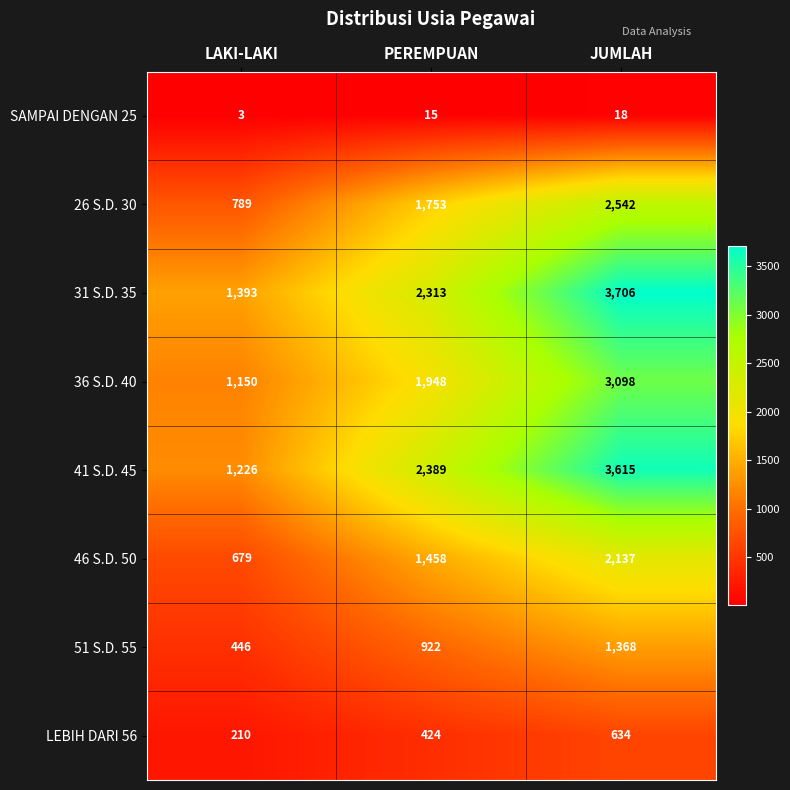

Which series has the widest spread of values?

41 S.D. 45